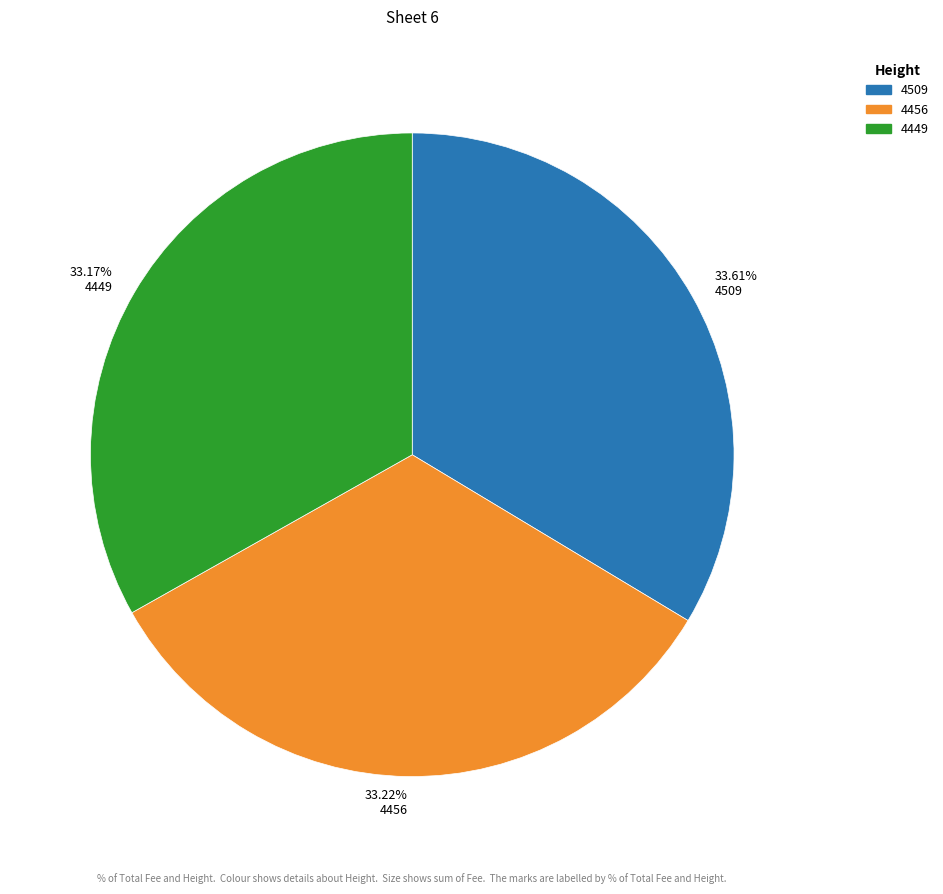

Does any single category account for the majority?

No